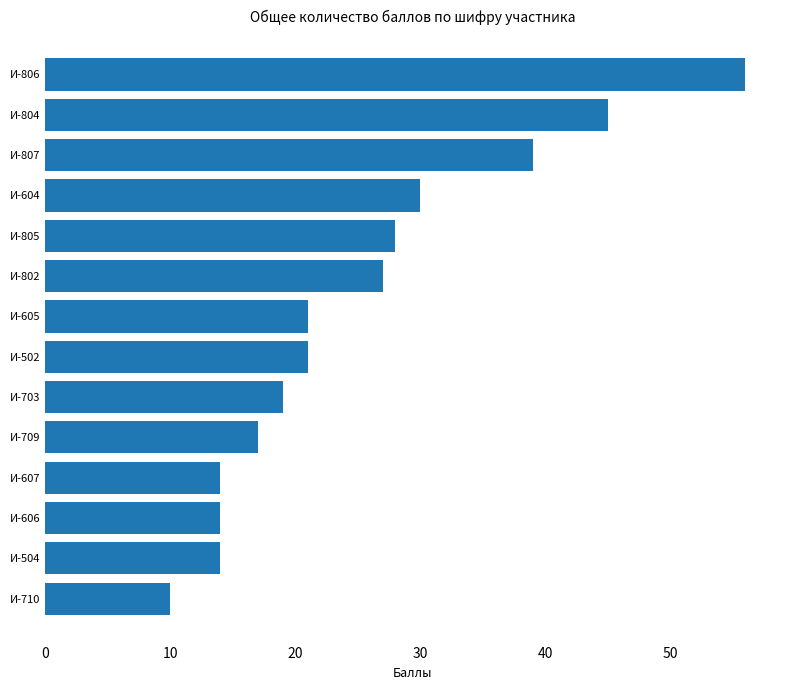

The chart shows a value of 13 at И-703. True or false?

False